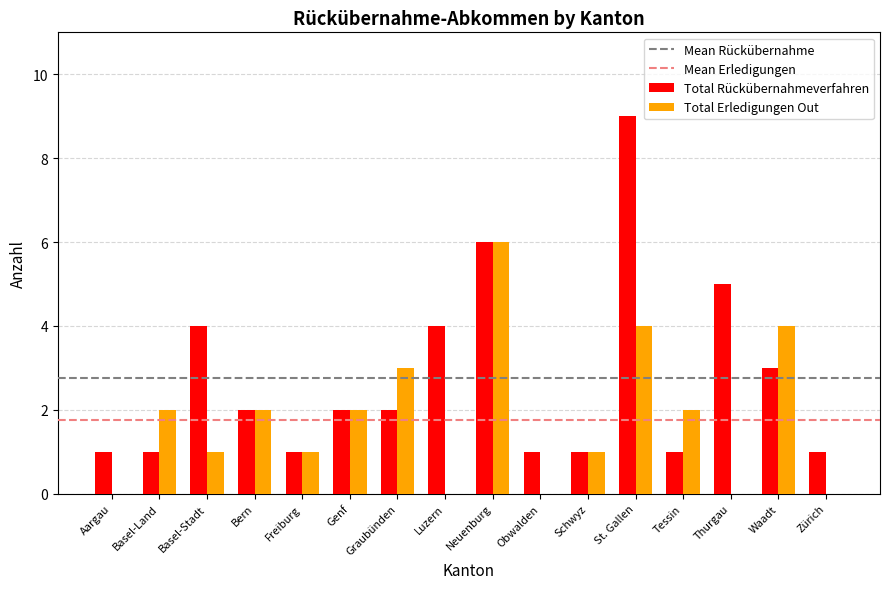

Is it true that Total Rückübernahmeverfahren equals 3 at Waadt?

True